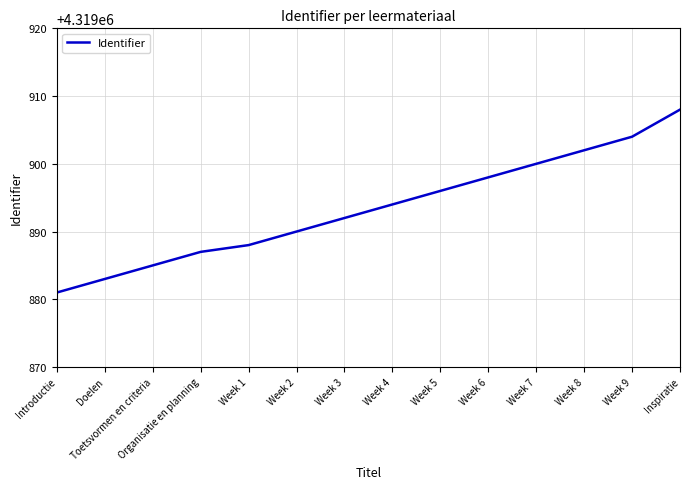

What is the change in value from Week 4 to Week 8?

+8